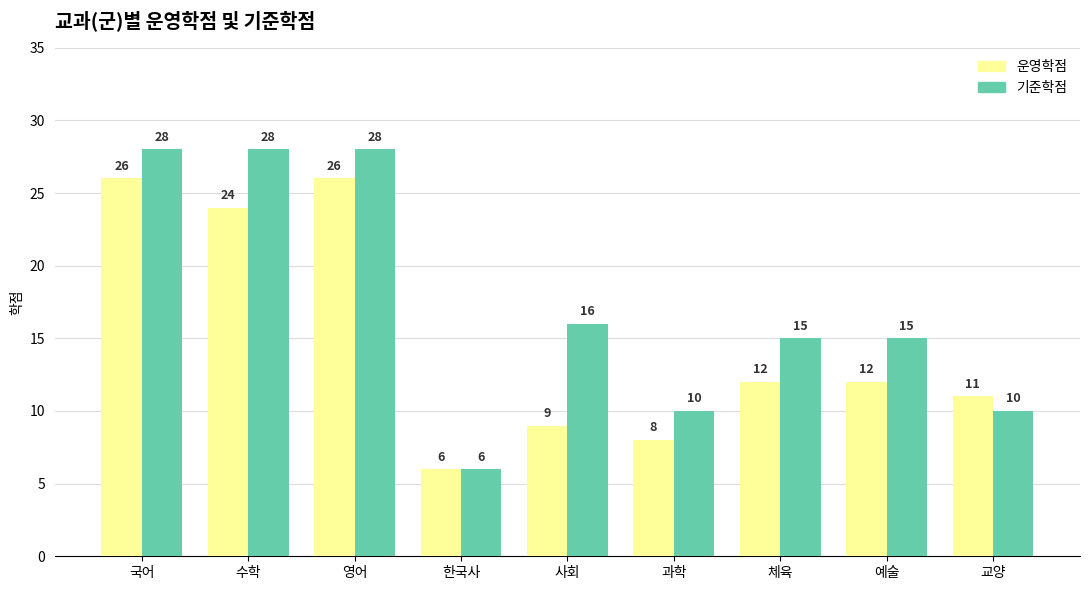

What is the value of the 운영학점 bar at the 5th from the left?

9